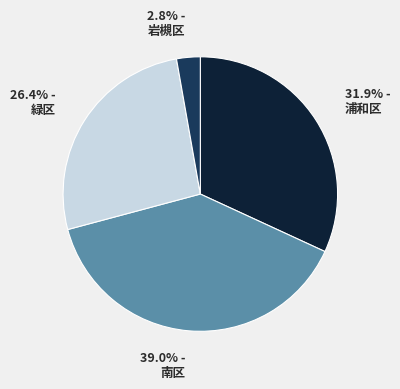

Is 26.4% - 緑区 the majority of the pie?

No